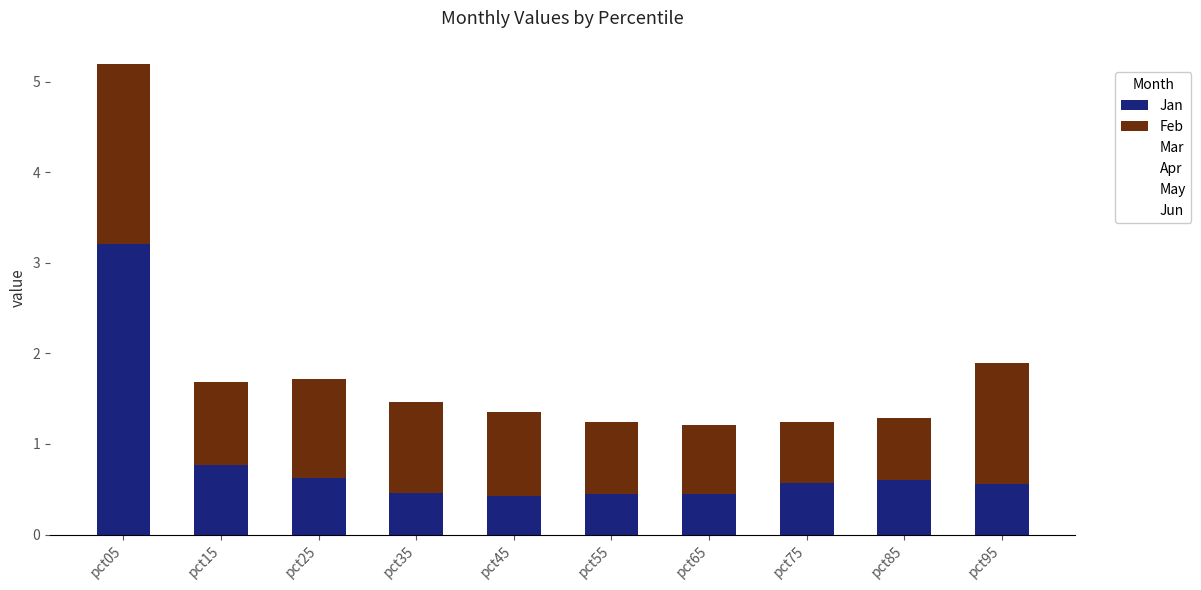

How many bars are there in total?

10